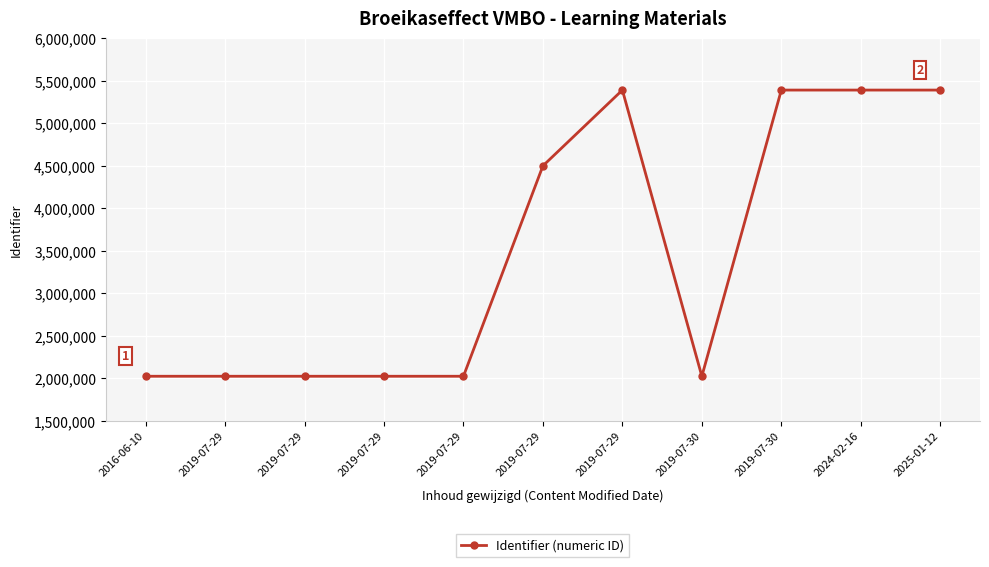

At which label does the data first exceed 2022284?

2019-07-29